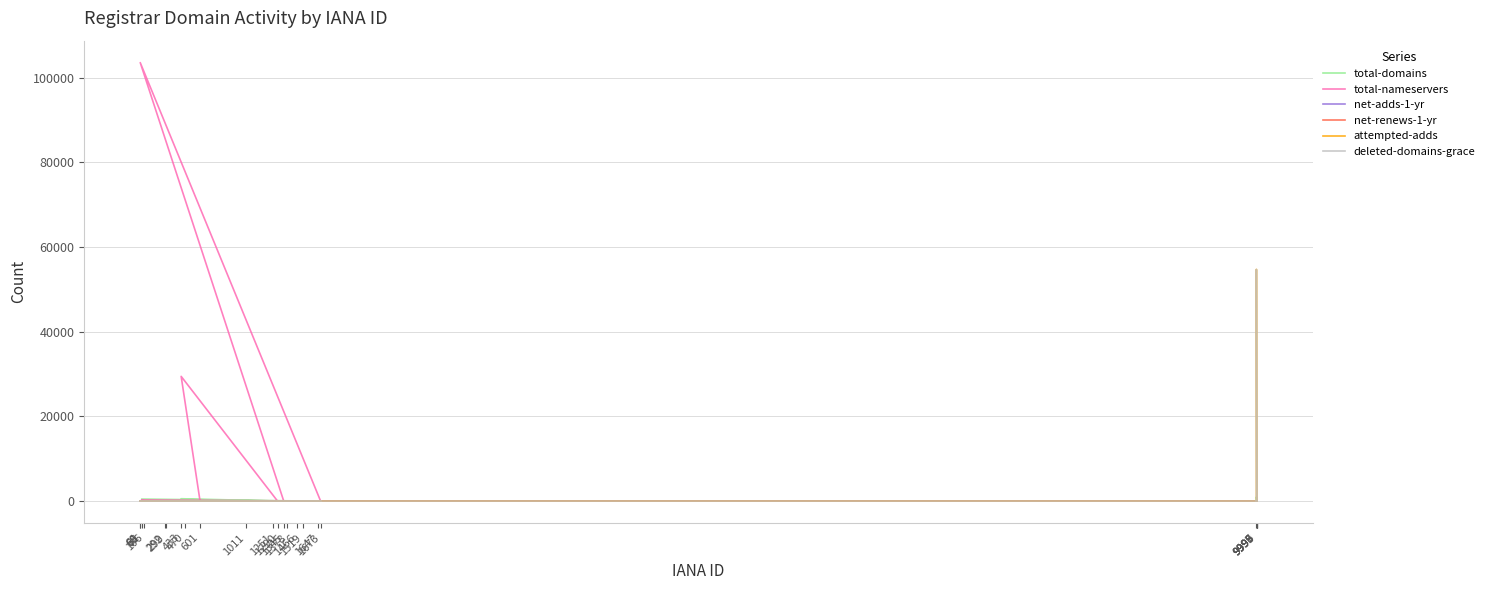

What is the highest value of the attempted-adds series?

54718